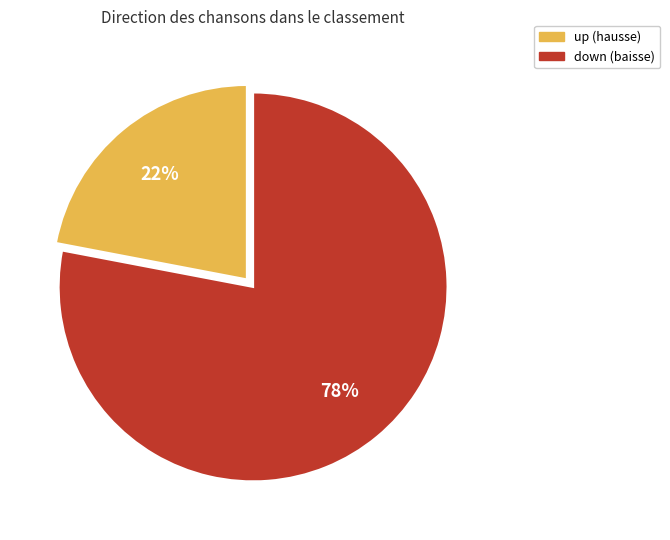

Is there a majority slice in this chart?

Yes